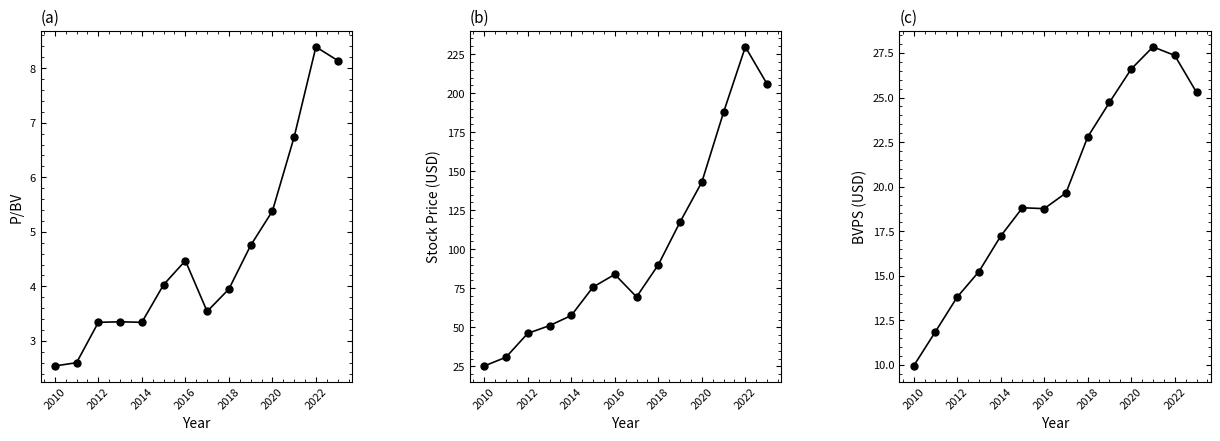

True or false: P/BV and BVPS intersect in this chart.

False